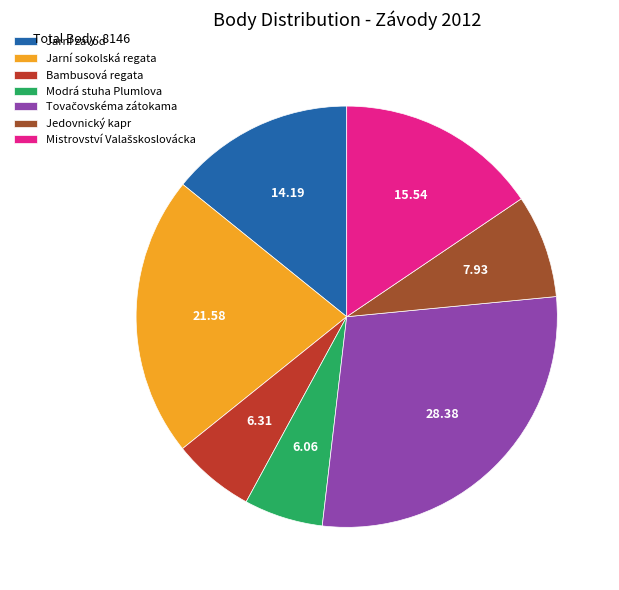

Is Jarní závod the majority of the pie?

No